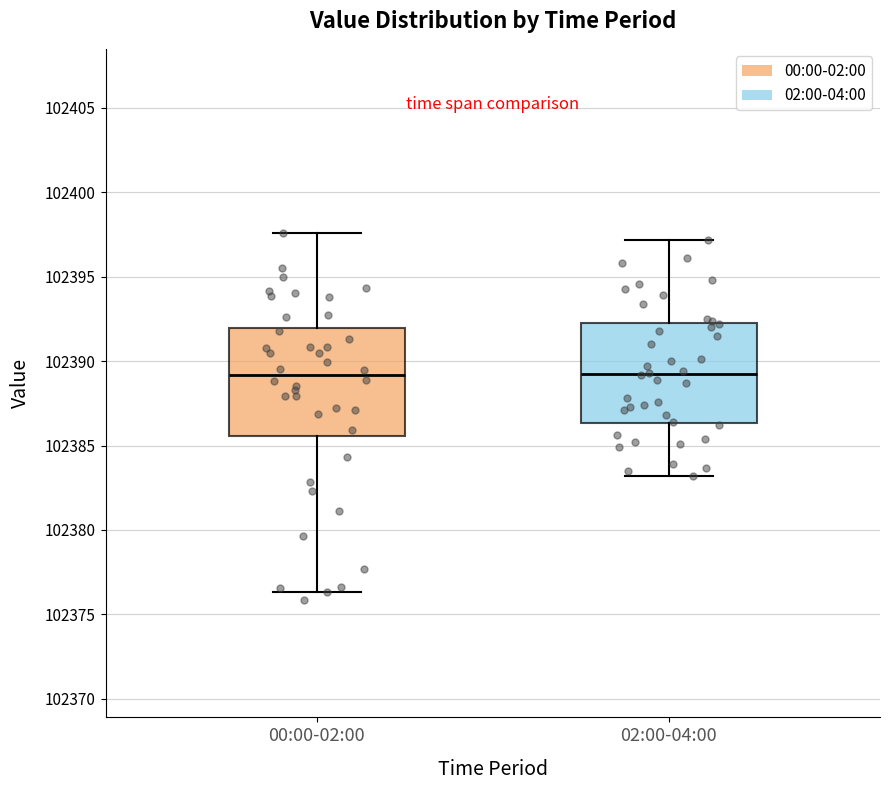

Which box is the tallest, from its lower edge to its upper edge?

00:00-02:00